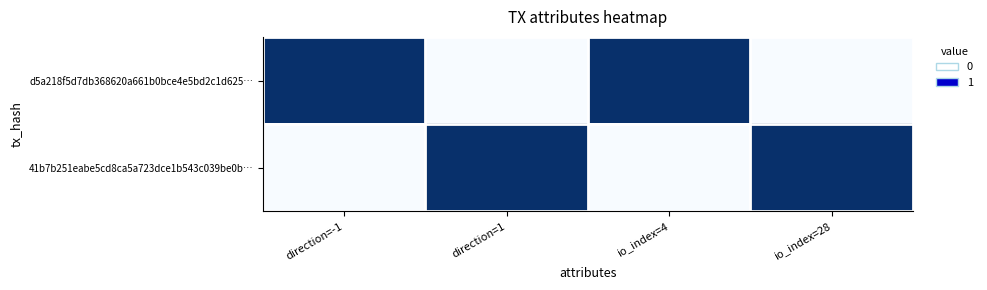

At which category is the sum across all series the highest?

direction=-1